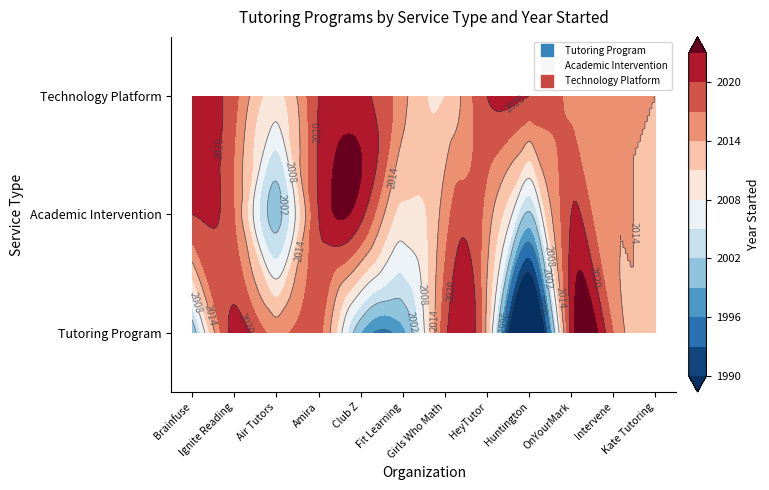

True or false: Tutoring Program has a value of 1099 at FEV Tutor.

False